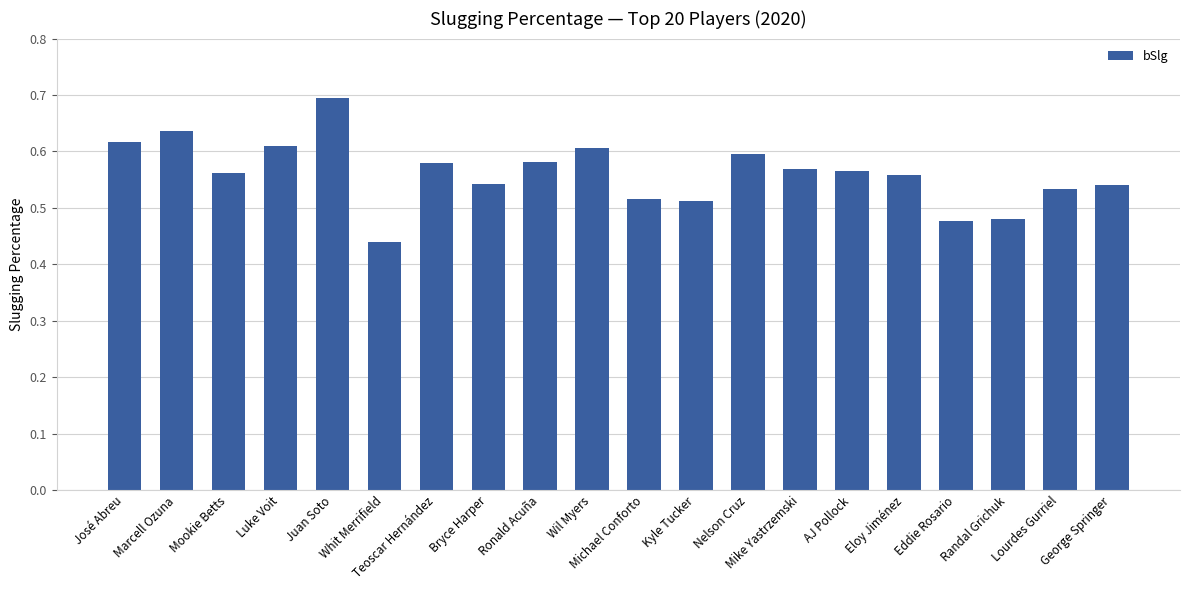

What is the maximum value shown in the chart?

0.7